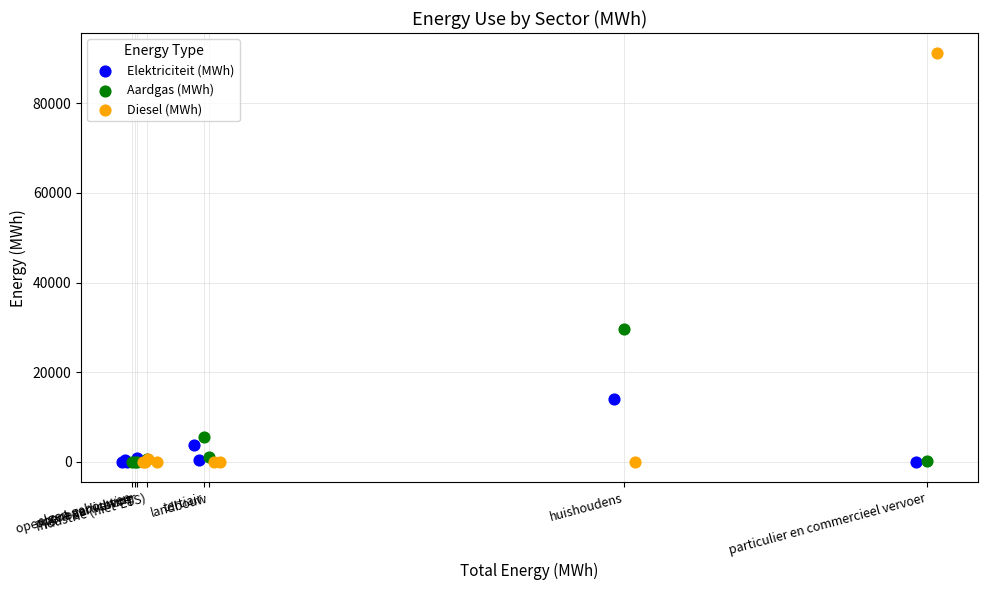

What are all the series names shown in the legend?

Elektriciteit (MWh), Aardgas (MWh), Diesel (MWh)